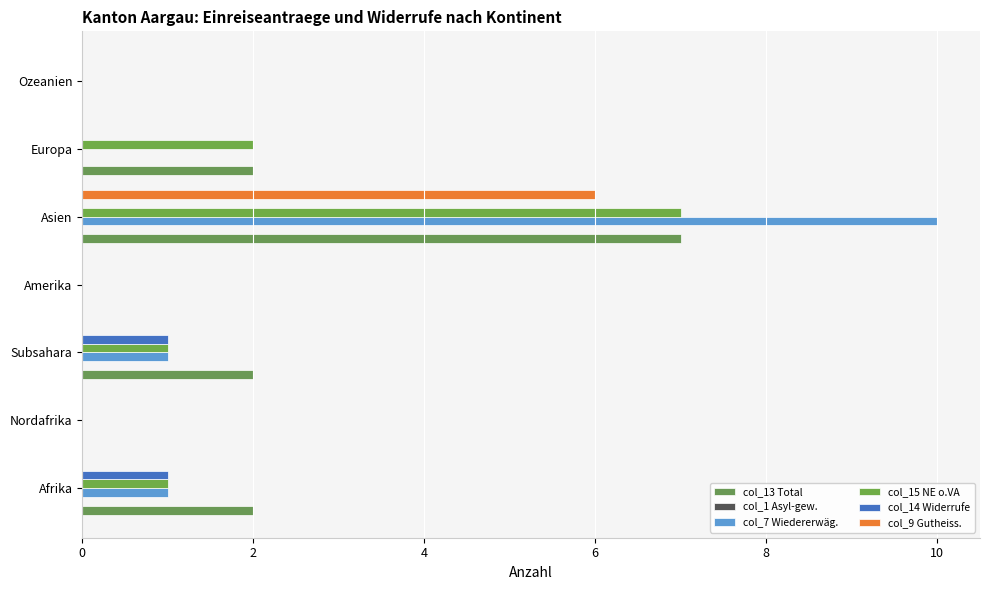

How many distinct data groups are displayed?

5